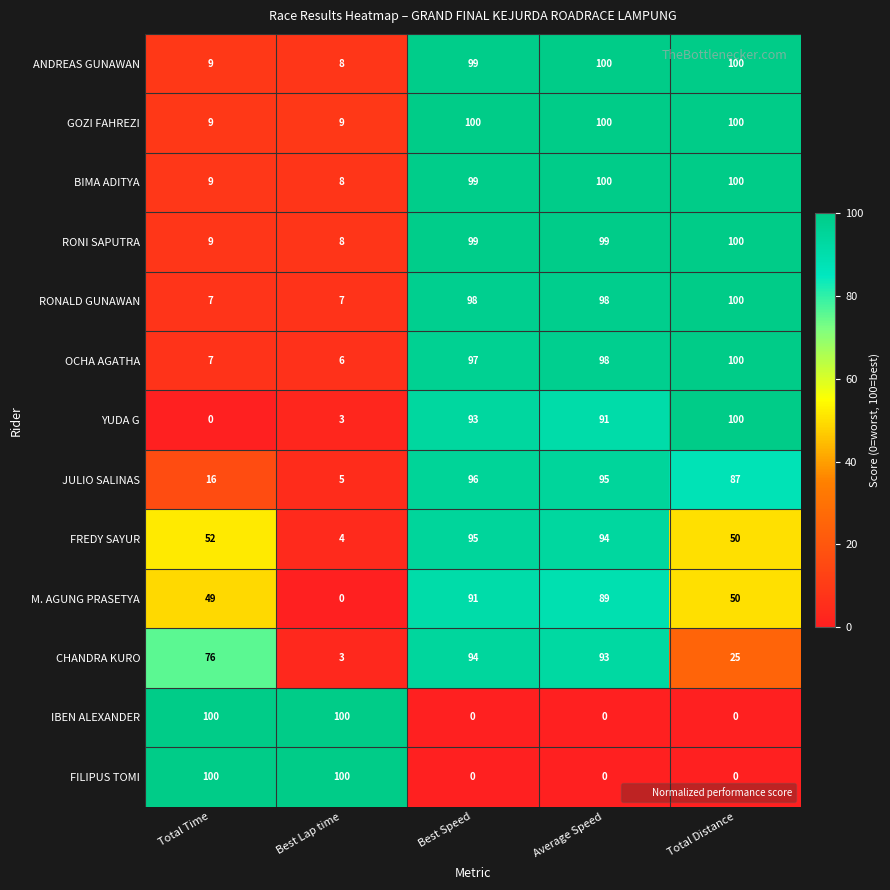

What is the greatest value displayed?

100